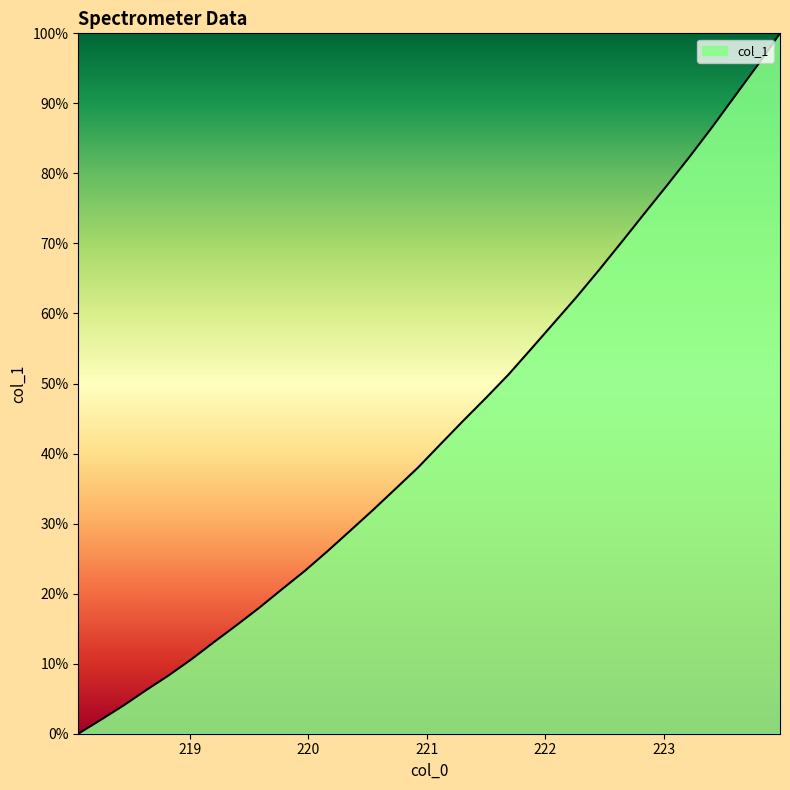

What is the maximum value shown in the chart?

100.0